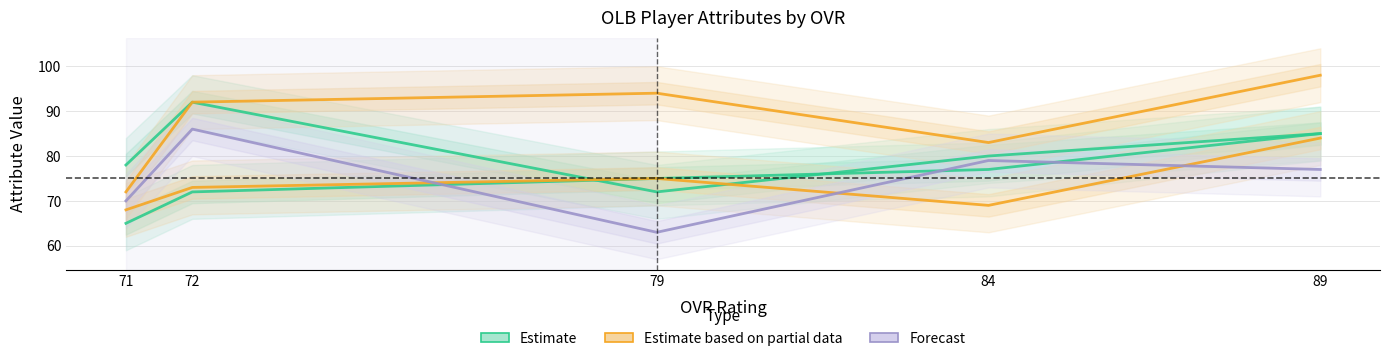

What is the value of the Estimate point at the 4th from the left?

77